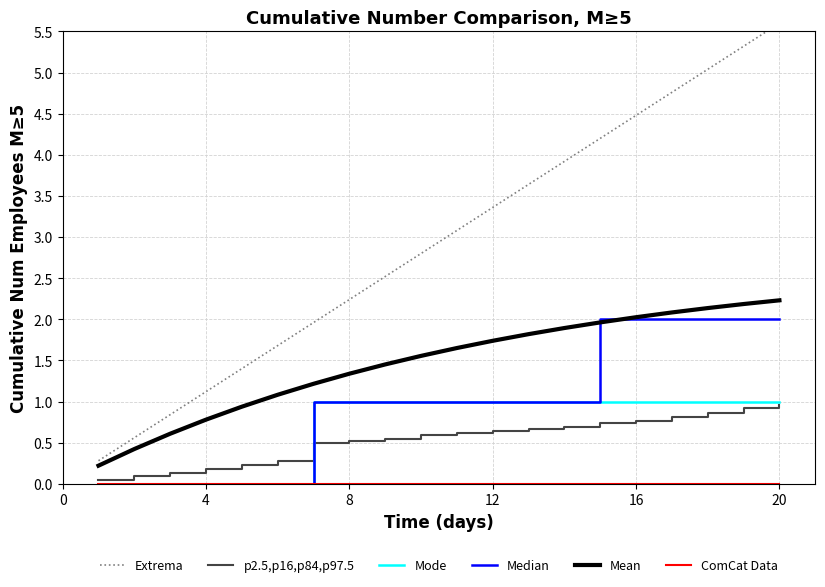

True or false: Median has a value of 1.6 at 8.

False